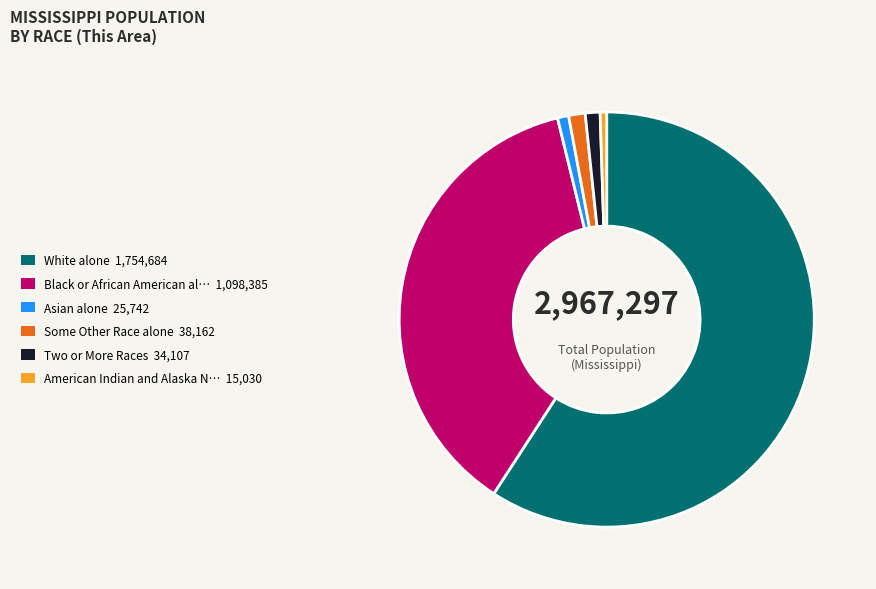

Is there any slice that represents more than half of the pie?

Yes